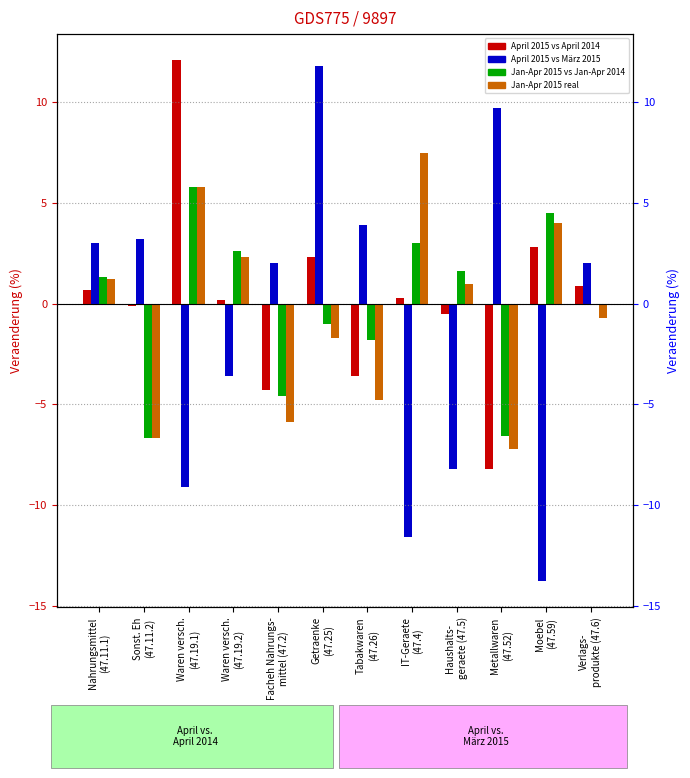

Which has a higher value, Sonst. Eh
(47.11.2) or Tabakwaren
(47.26)?

Sonst. Eh
(47.11.2)